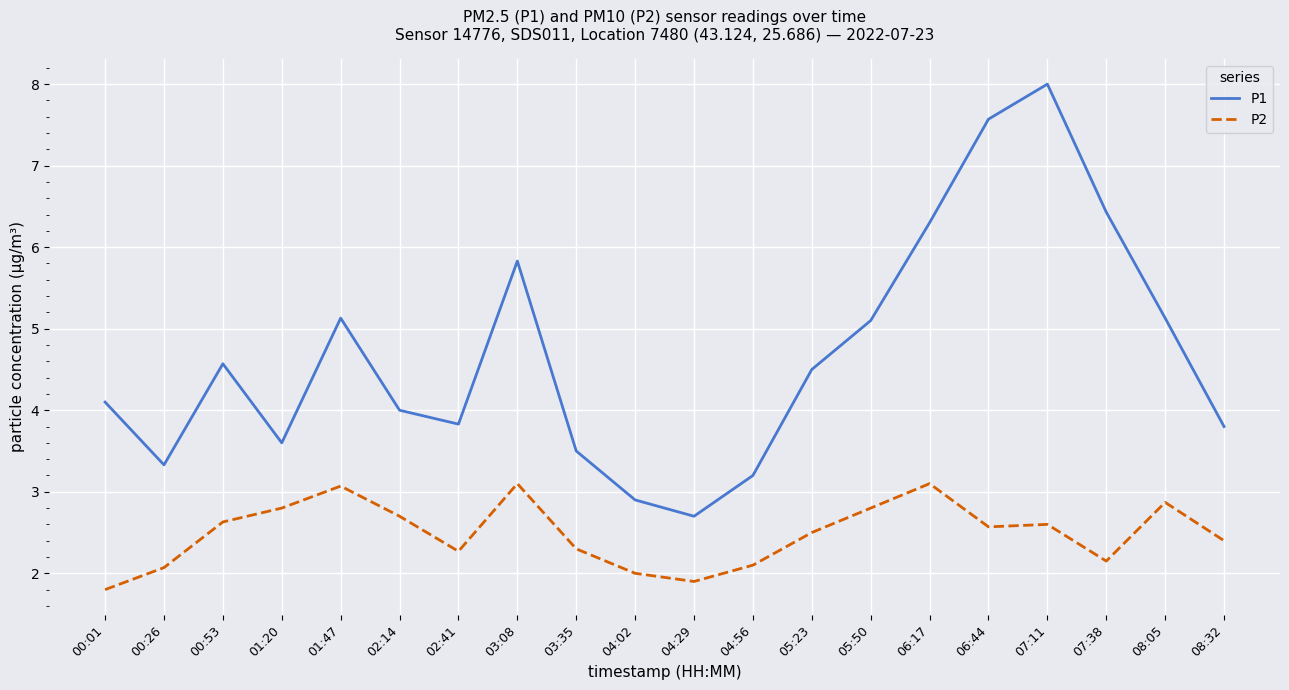

Rank the series at 06:17 from lowest to highest value.

P2, P1